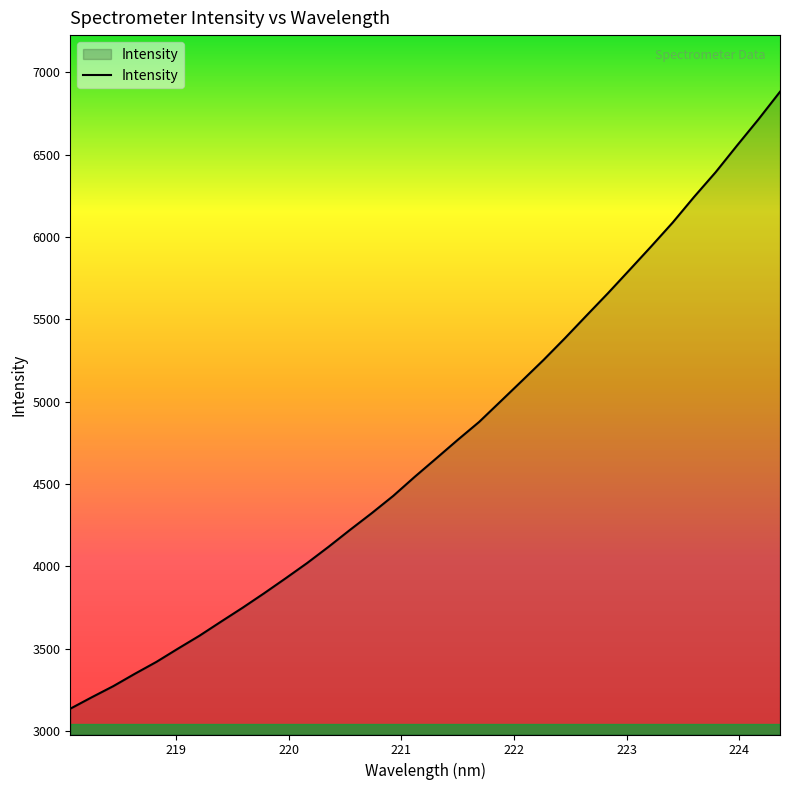

What is the smallest value displayed?

3134.4